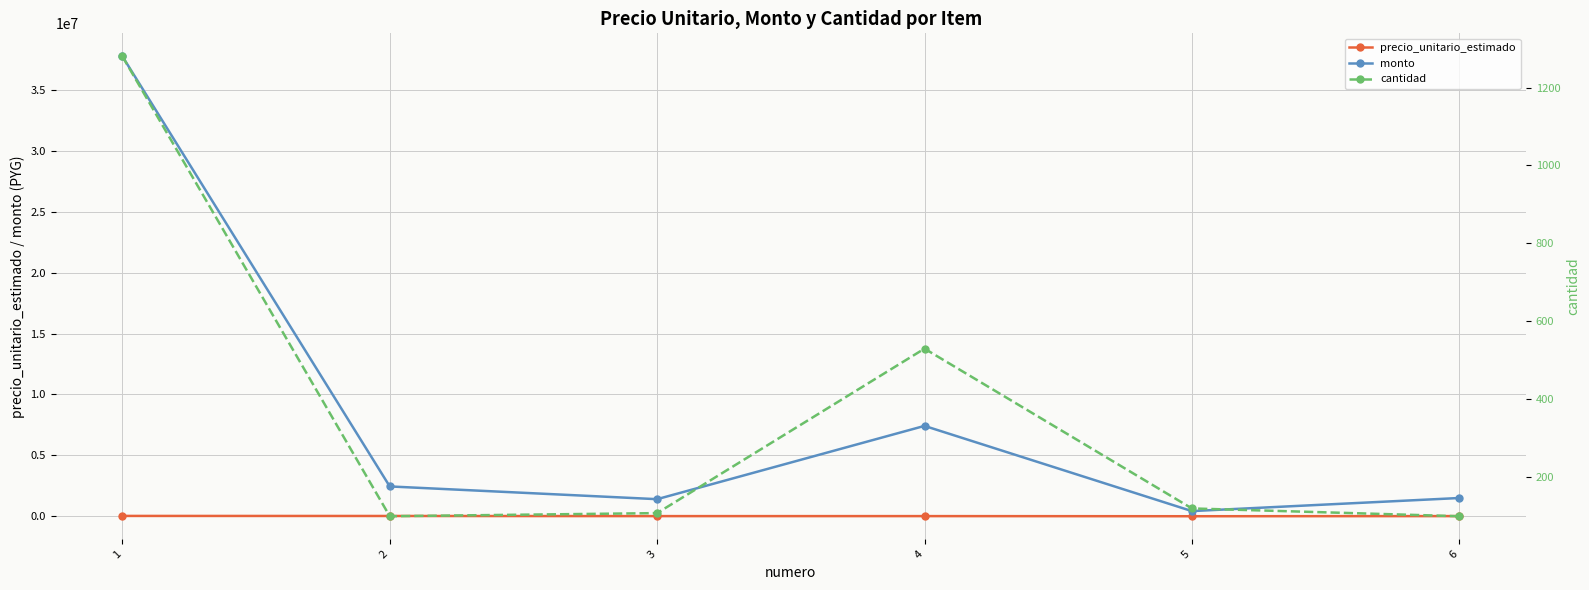

Is the value of monto at 2 greater than the value of cantidad at 1?

Yes